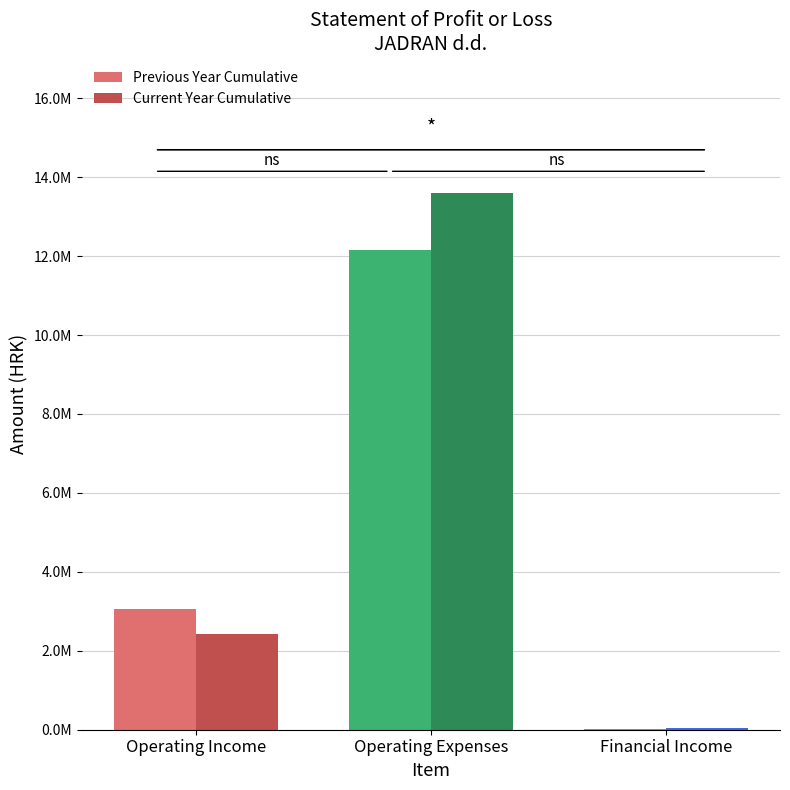

Where is Previous Year Cumulative nearest to the value 6078133?

Operating Income